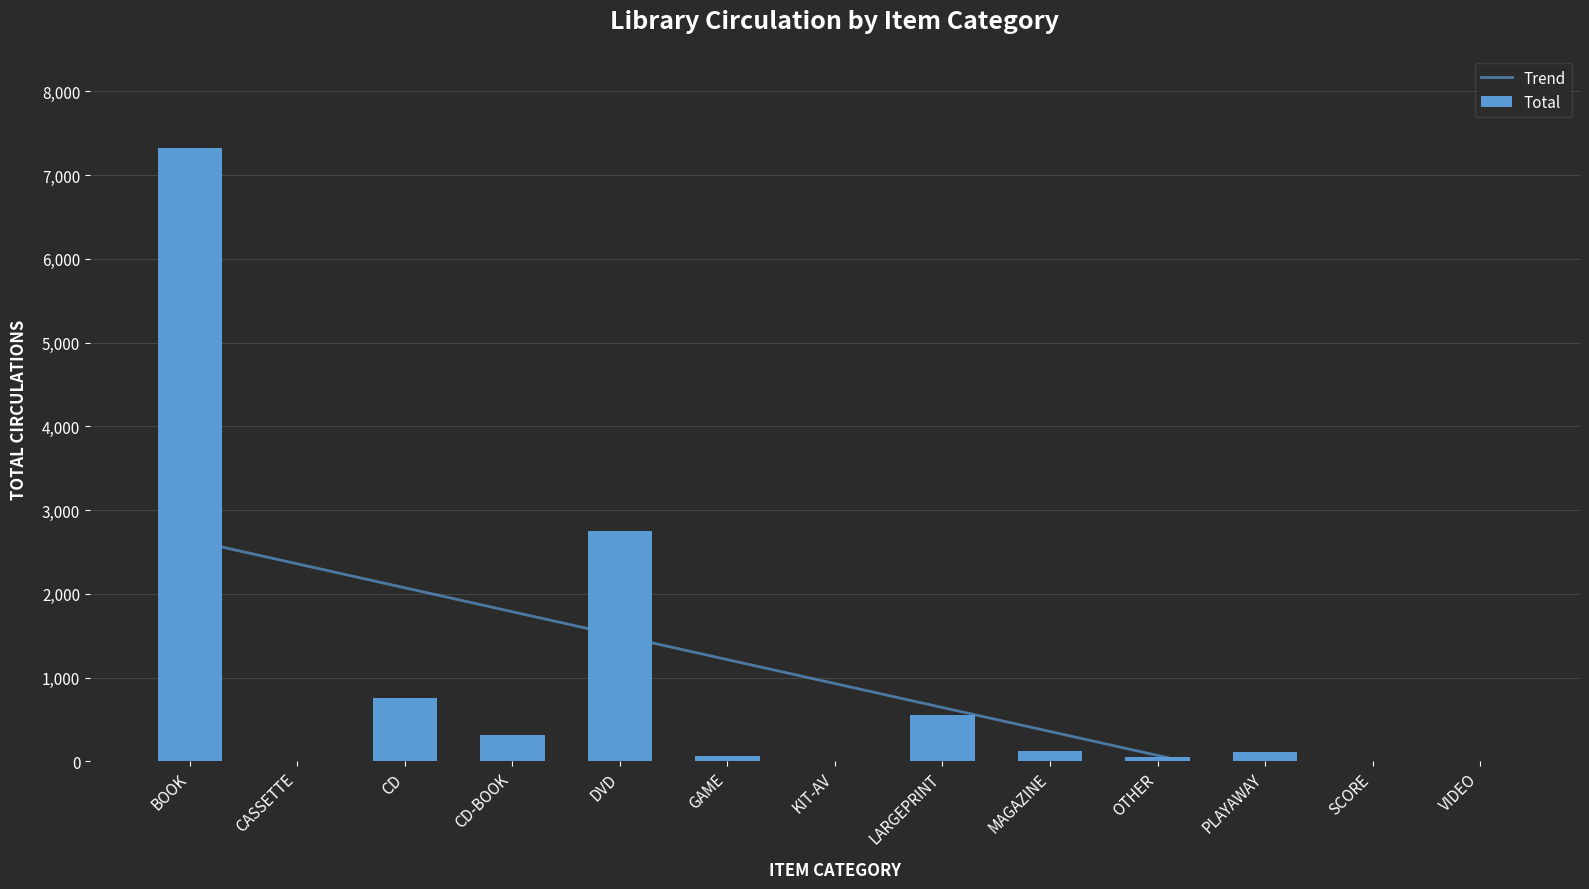

The value of Total at LARGEPRINT is 272. True or false?

False